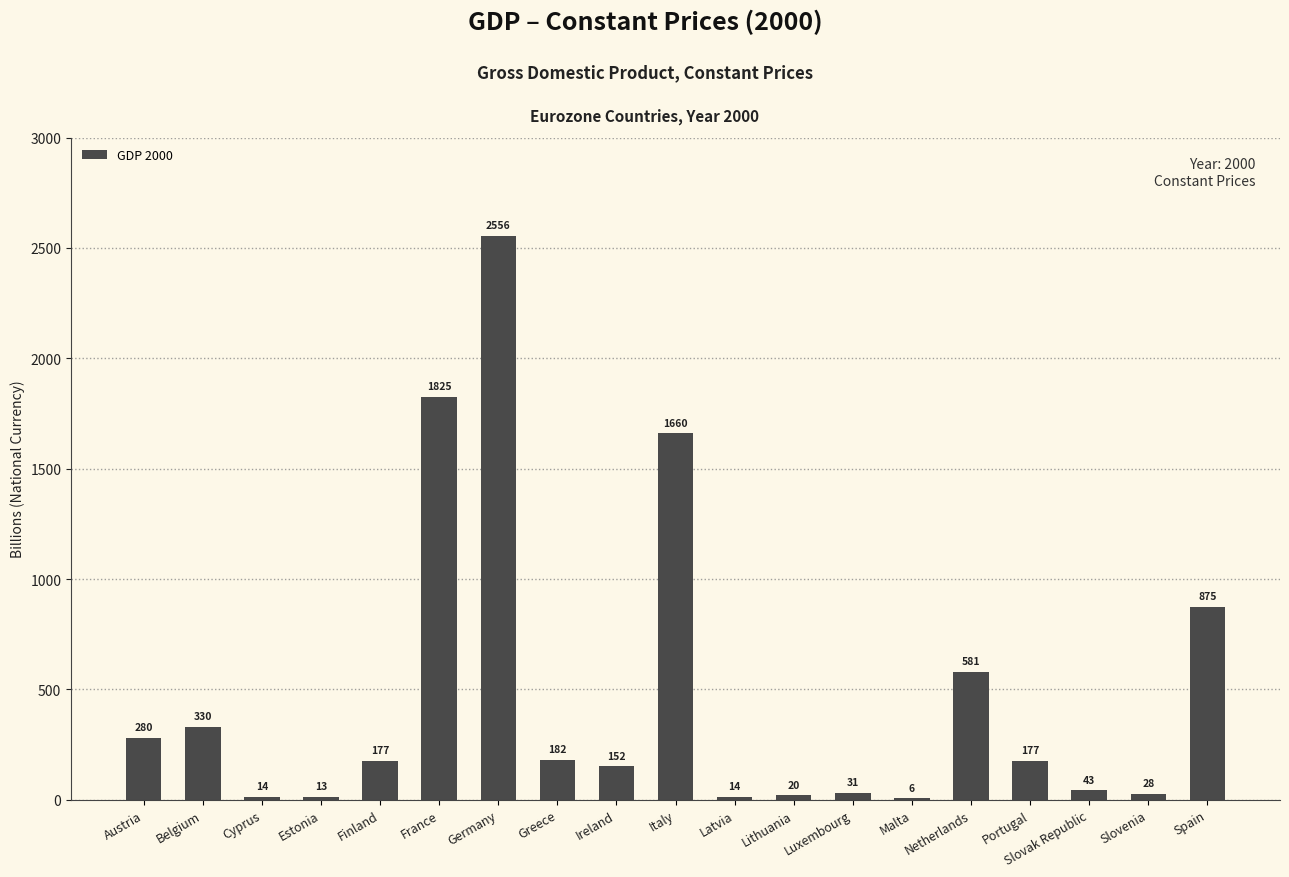

Which has a higher value, Belgium or Austria?

Belgium